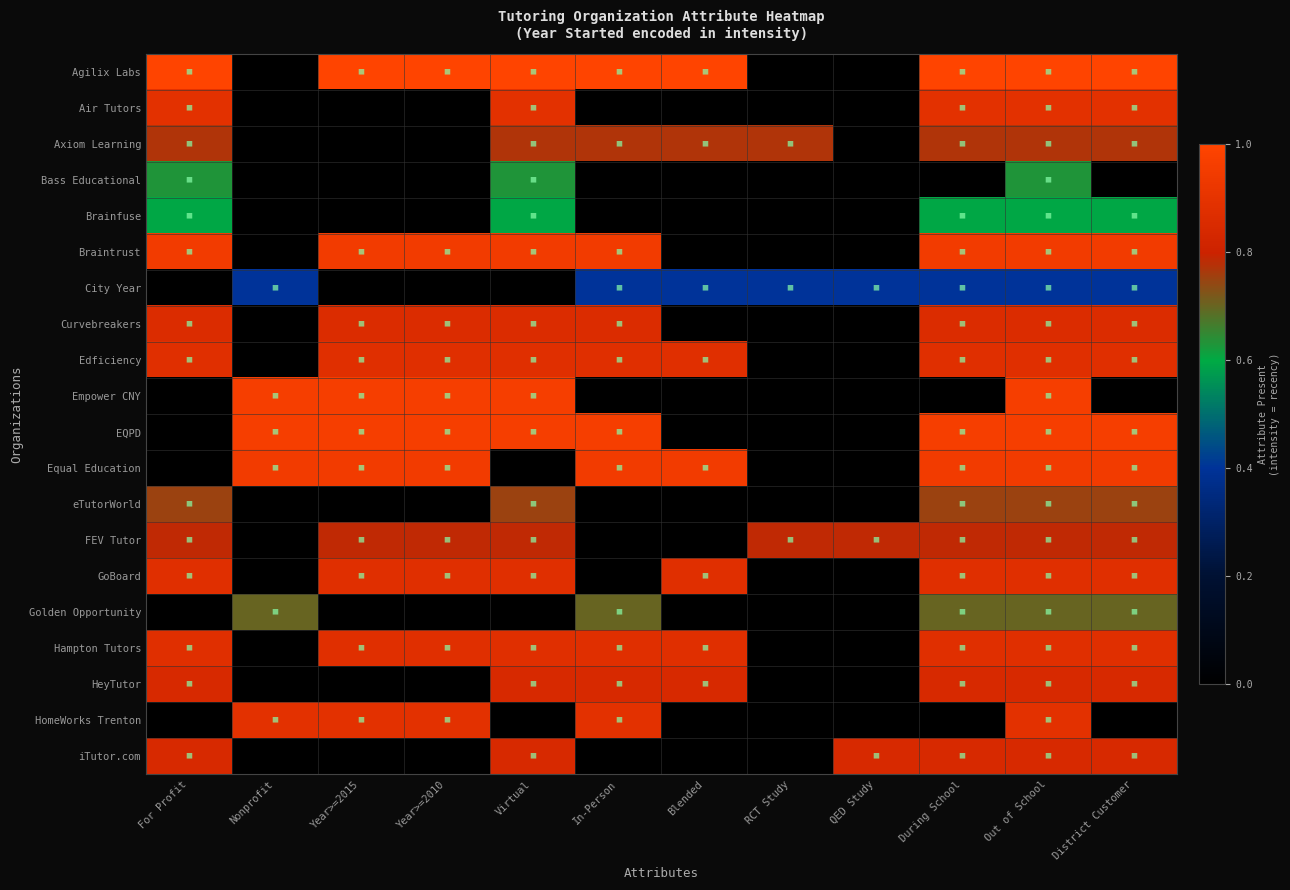

Reading left to right, list all the values displayed in this chart.

Agilix Labs: For Profit=1.0	Nonprofit=0.0	Year>=2015=1.0	Year>=2010=1.0	Virtual=1.0	In-Person=1.0	Blended=1.0	RCT Study=0.0	QED Study=0.0	During School=1.0	Out of School=1.0	District Customer=1.0
Air Tutors: For Profit=0.9	Nonprofit=0.0	Year>=2015=0.0	Year>=2010=0.0	Virtual=0.9	In-Person=0.0	Blended=0.0	RCT Study=0.0	QED Study=0.0	During School=0.9	Out of School=0.9	District Customer=0.9
Axiom Learning: For Profit=0.8	Nonprofit=0.0	Year>=2015=0.0	Year>=2010=0.0	Virtual=0.8	In-Person=0.8	Blended=0.8	RCT Study=0.8	QED Study=0.0	During School=0.8	Out of School=0.8	District Customer=0.8
Bass Educational: For Profit=0.6	Nonprofit=0.0	Year>=2015=0.0	Year>=2010=0.0	Virtual=0.6	In-Person=0.0	Blended=0.0	RCT Study=0.0	QED Study=0.0	During School=0.0	Out of School=0.6	District Customer=0.0
Brainfuse: For Profit=0.6	Nonprofit=0.0	Year>=2015=0.0	Year>=2010=0.0	Virtual=0.6	In-Person=0.0	Blended=0.0	RCT Study=0.0	QED Study=0.0	During School=0.6	Out of School=0.6	District Customer=0.6
Braintrust: For Profit=0.9	Nonprofit=0.0	Year>=2015=0.9	Year>=2010=0.9	Virtual=0.9	In-Person=0.9	Blended=0.0	RCT Study=0.0	QED Study=0.0	During School=0.9	Out of School=0.9	District Customer=0.9
City Year: For Profit=0.0	Nonprofit=0.4	Year>=2015=0.0	Year>=2010=0.0	Virtual=0.0	In-Person=0.4	Blended=0.4	RCT Study=0.4	QED Study=0.4	During School=0.4	Out of School=0.4	District Customer=0.4
Curvebreakers: For Profit=0.9	Nonprofit=0.0	Year>=2015=0.9	Year>=2010=0.9	Virtual=0.9	In-Person=0.9	Blended=0.0	RCT Study=0.0	QED Study=0.0	During School=0.9	Out of School=0.9	District Customer=0.9
Edficiency: For Profit=0.9	Nonprofit=0.0	Year>=2015=0.9	Year>=2010=0.9	Virtual=0.9	In-Person=0.9	Blended=0.9	RCT Study=0.0	QED Study=0.0	During School=0.9	Out of School=0.9	District Customer=0.9
Empower CNY: For Profit=0.0	Nonprofit=1.0	Year>=2015=1.0	Year>=2010=1.0	Virtual=1.0	In-Person=0.0	Blended=0.0	RCT Study=0.0	QED Study=0.0	During School=0.0	Out of School=1.0	District Customer=0.0
EQPD: For Profit=0.0	Nonprofit=1.0	Year>=2015=1.0	Year>=2010=1.0	Virtual=1.0	In-Person=1.0	Blended=0.0	RCT Study=0.0	QED Study=0.0	During School=1.0	Out of School=1.0	District Customer=1.0
Equal Education: For Profit=0.0	Nonprofit=0.9	Year>=2015=0.9	Year>=2010=0.9	Virtual=0.0	In-Person=0.9	Blended=0.9	RCT Study=0.0	QED Study=0.0	During School=0.9	Out of School=0.9	District Customer=0.9
eTutorWorld: For Profit=0.8	Nonprofit=0.0	Year>=2015=0.0	Year>=2010=0.0	Virtual=0.8	In-Person=0.0	Blended=0.0	RCT Study=0.0	QED Study=0.0	During School=0.8	Out of School=0.8	District Customer=0.8
FEV Tutor: For Profit=0.8	Nonprofit=0.0	Year>=2015=0.8	Year>=2010=0.8	Virtual=0.8	In-Person=0.0	Blended=0.0	RCT Study=0.8	QED Study=0.8	During School=0.8	Out of School=0.8	District Customer=0.8
GoBoard: For Profit=0.9	Nonprofit=0.0	Year>=2015=0.9	Year>=2010=0.9	Virtual=0.9	In-Person=0.0	Blended=0.9	RCT Study=0.0	QED Study=0.0	During School=0.9	Out of School=0.9	District Customer=0.9
Golden Opportunity: For Profit=0.0	Nonprofit=0.7	Year>=2015=0.0	Year>=2010=0.0	Virtual=0.0	In-Person=0.7	Blended=0.0	RCT Study=0.0	QED Study=0.0	During School=0.7	Out of School=0.7	District Customer=0.7
Hampton Tutors: For Profit=0.9	Nonprofit=0.0	Year>=2015=0.9	Year>=2010=0.9	Virtual=0.9	In-Person=0.9	Blended=0.9	RCT Study=0.0	QED Study=0.0	During School=0.9	Out of School=0.9	District Customer=0.9
HeyTutor: For Profit=0.8	Nonprofit=0.0	Year>=2015=0.0	Year>=2010=0.0	Virtual=0.8	In-Person=0.8	Blended=0.8	RCT Study=0.0	QED Study=0.0	During School=0.8	Out of School=0.8	District Customer=0.8
HomeWorks Trenton: For Profit=0.0	Nonprofit=0.9	Year>=2015=0.9	Year>=2010=0.9	Virtual=0.0	In-Person=0.9	Blended=0.0	RCT Study=0.0	QED Study=0.0	During School=0.0	Out of School=0.9	District Customer=0.0
iTutor.com: For Profit=0.8	Nonprofit=0.0	Year>=2015=0.0	Year>=2010=0.0	Virtual=0.8	In-Person=0.0	Blended=0.0	RCT Study=0.0	QED Study=0.8	During School=0.8	Out of School=0.8	District Customer=0.8